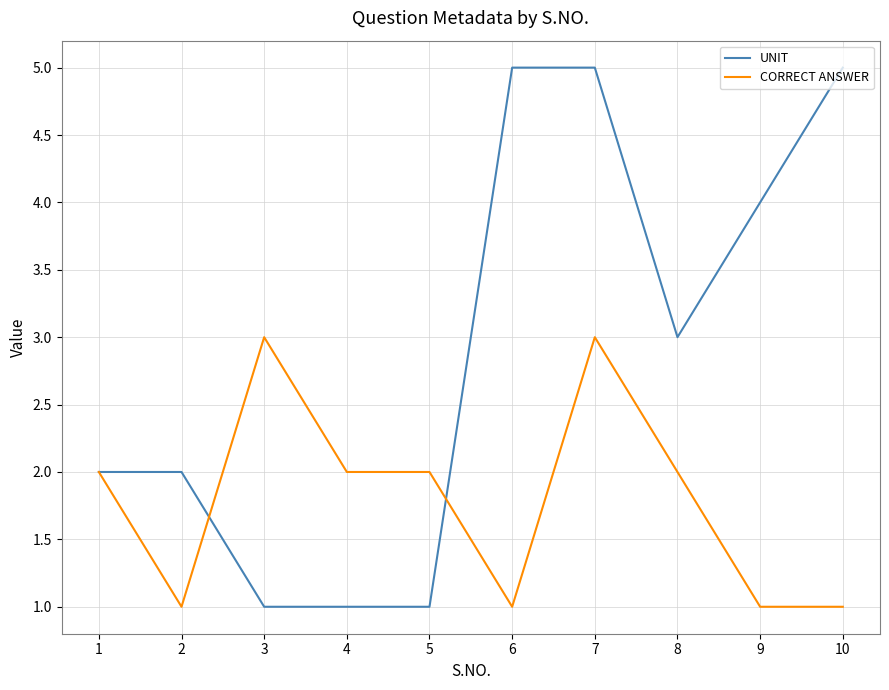

What is the sum of the CORRECT ANSWER values at 4 and 3?

5